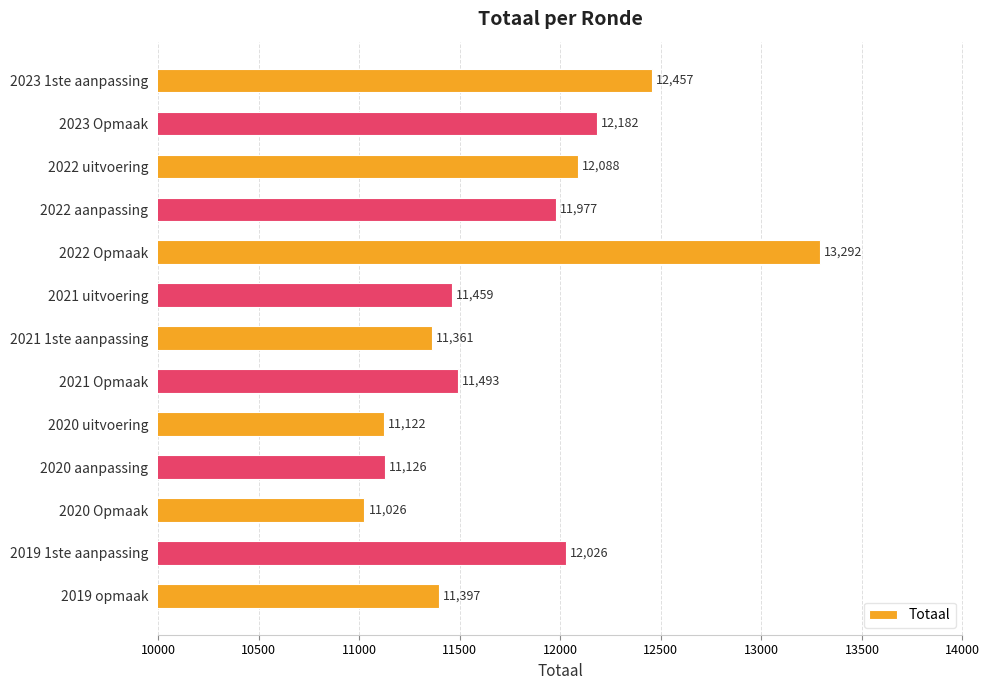

Does the chart contain stacked bars?

No